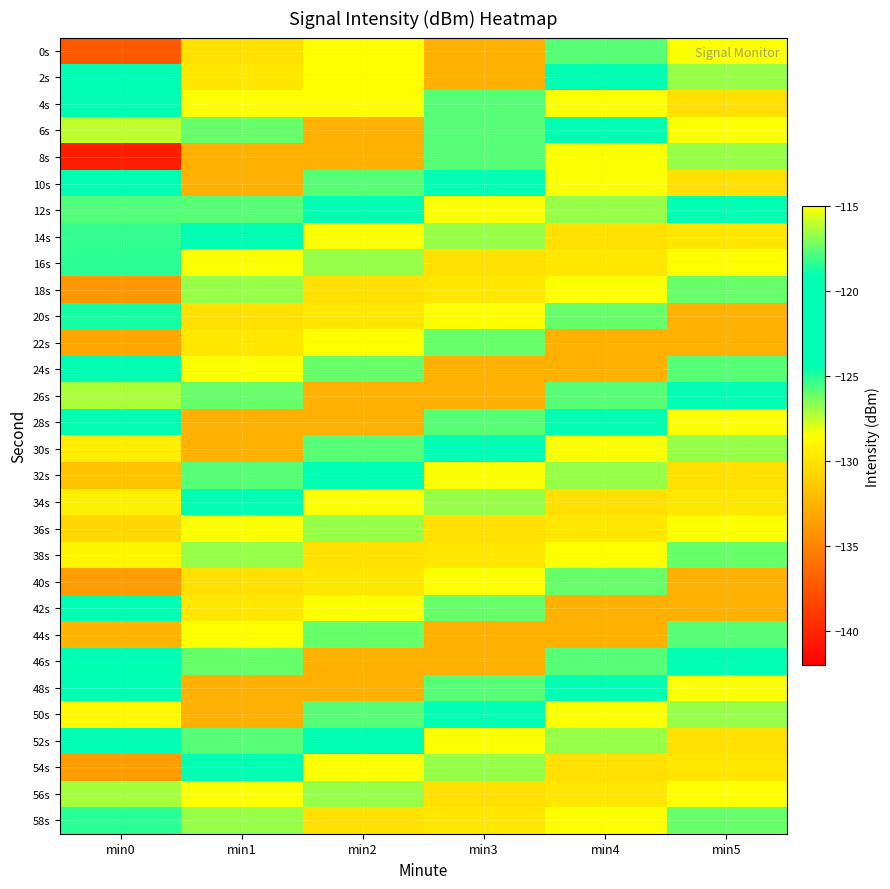

At which category is the sum across all series the highest?

min5